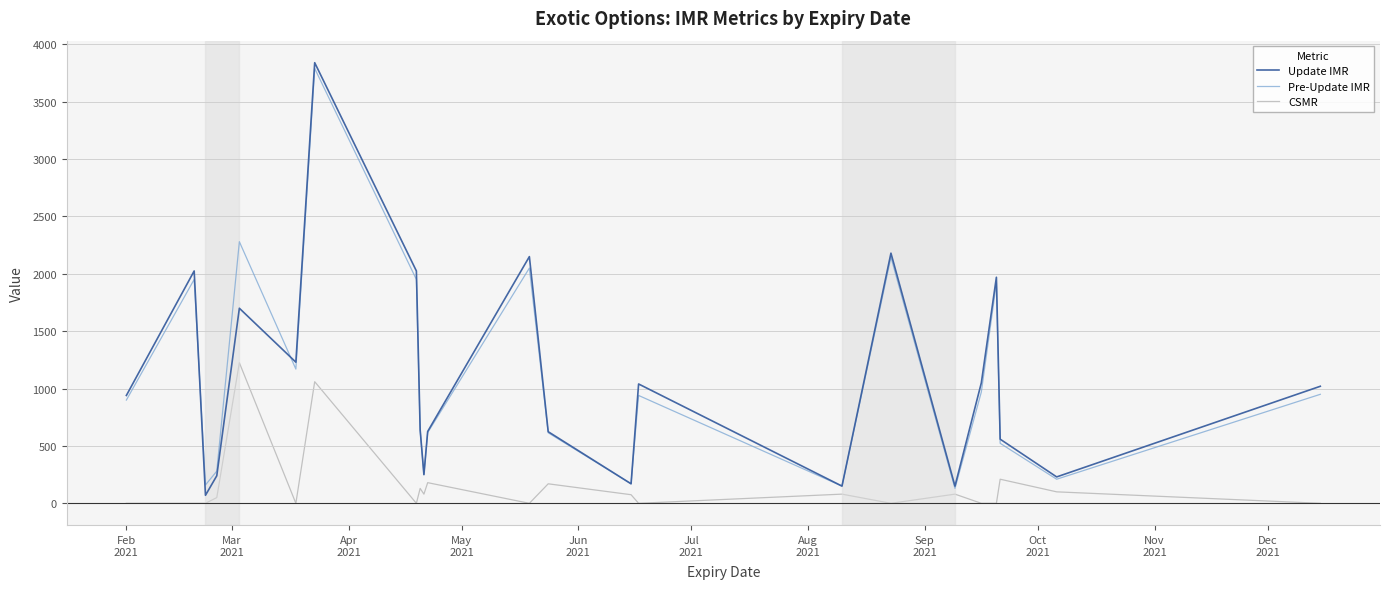

What is the minimum value for Pre-Update IMR?

130